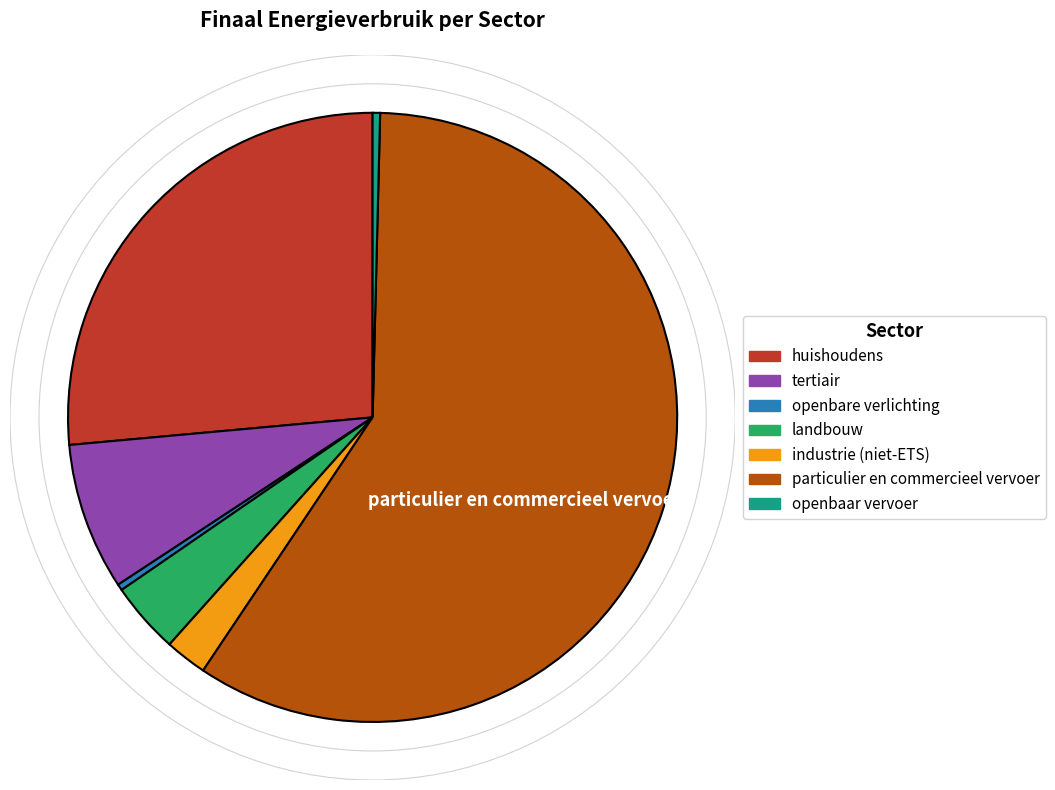

Is the sum of openbaar vervoer and tertiair greater than half?

No